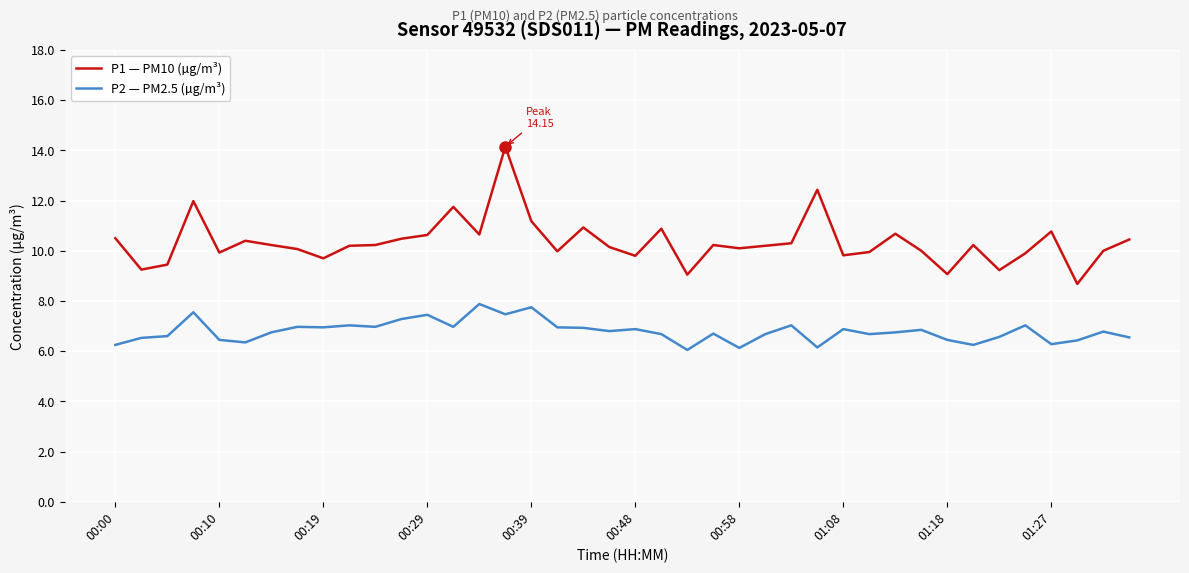

Which series has the largest total across all categories?

P1 — PM10 (µg/m³)